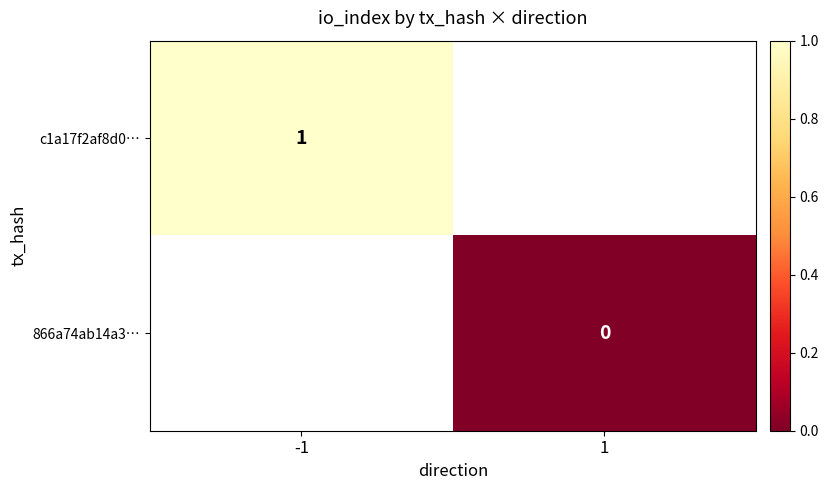

True or false: c1a17f2af8d0… has a value of 1 at -1.

True